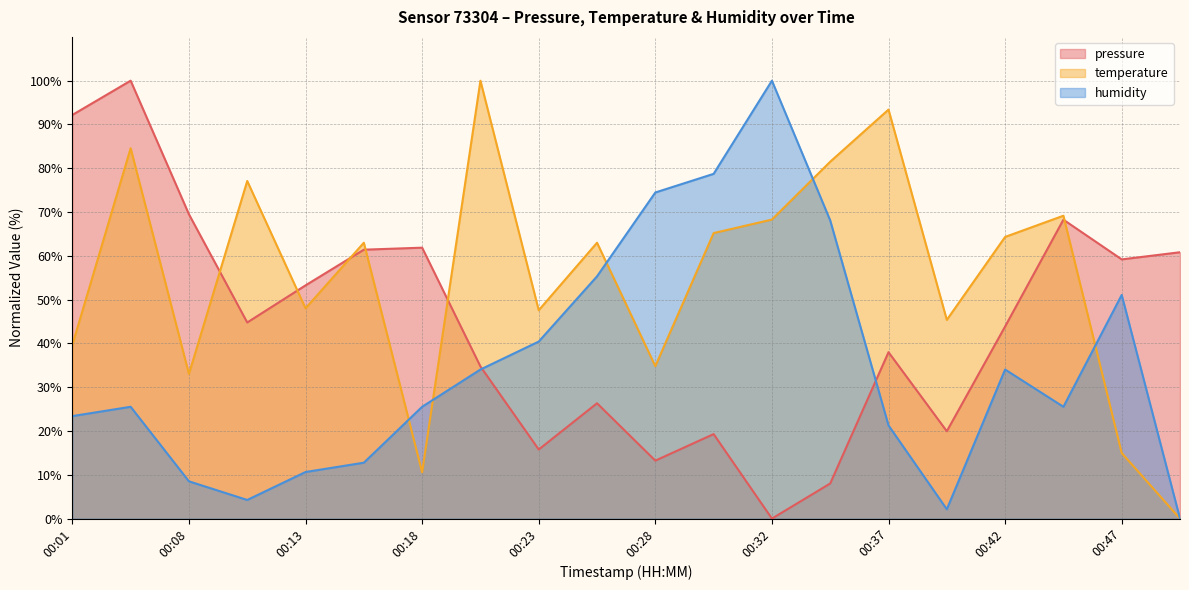

Reading right to left, transcribe all the data shown in this chart.

pressure: 60.8	59.2	68.3	43.9	19.9	38.0	8.0	0.0	19.3	13.2	26.3	15.8	34.7	61.9	61.4	53.3	44.8	69.5	100.0	92.2
temperature: 0.0	15.0	69.2	64.3	45.4	93.4	81.5	68.3	65.2	34.8	63.0	47.6	100.0	10.6	63.0	48.0	77.1	33.0	84.6	39.6
humidity: 0.0	51.1	25.5	34.0	2.1	21.3	68.1	100.0	78.7	74.5	55.3	40.4	34.0	25.5	12.8	10.6	4.3	8.5	25.5	23.4